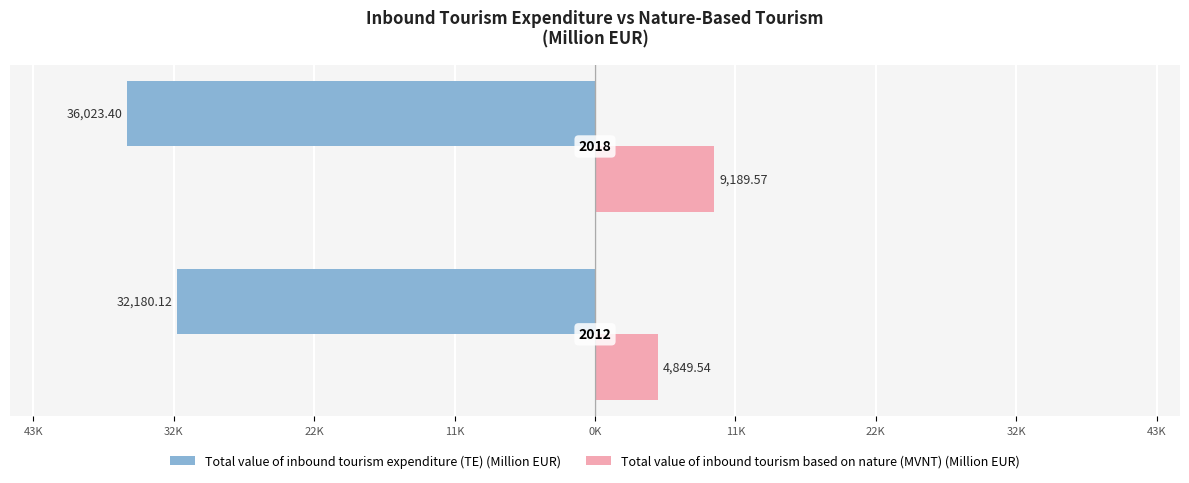

What are all the series names shown in the legend?

Total value of inbound tourism expenditure (TE) (Million EUR), Total value of inbound tourism based on nature (MVNT) (Million EUR)